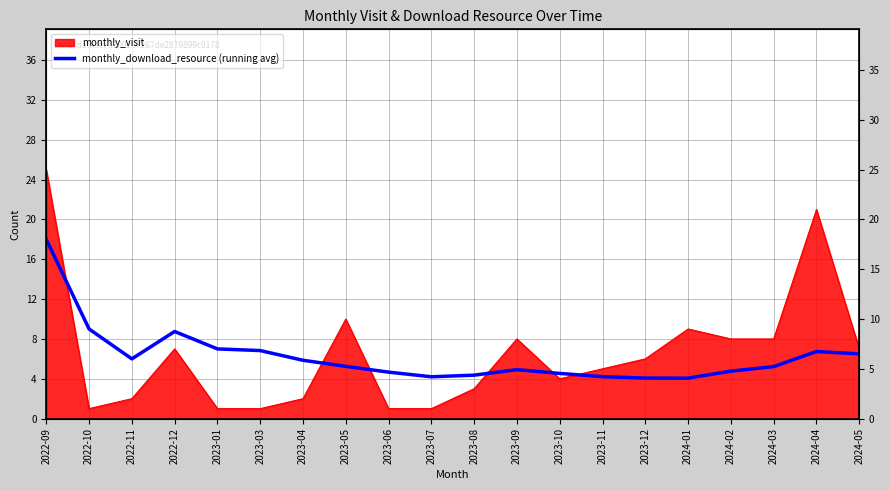

Does the chart have visible grid lines?

Yes